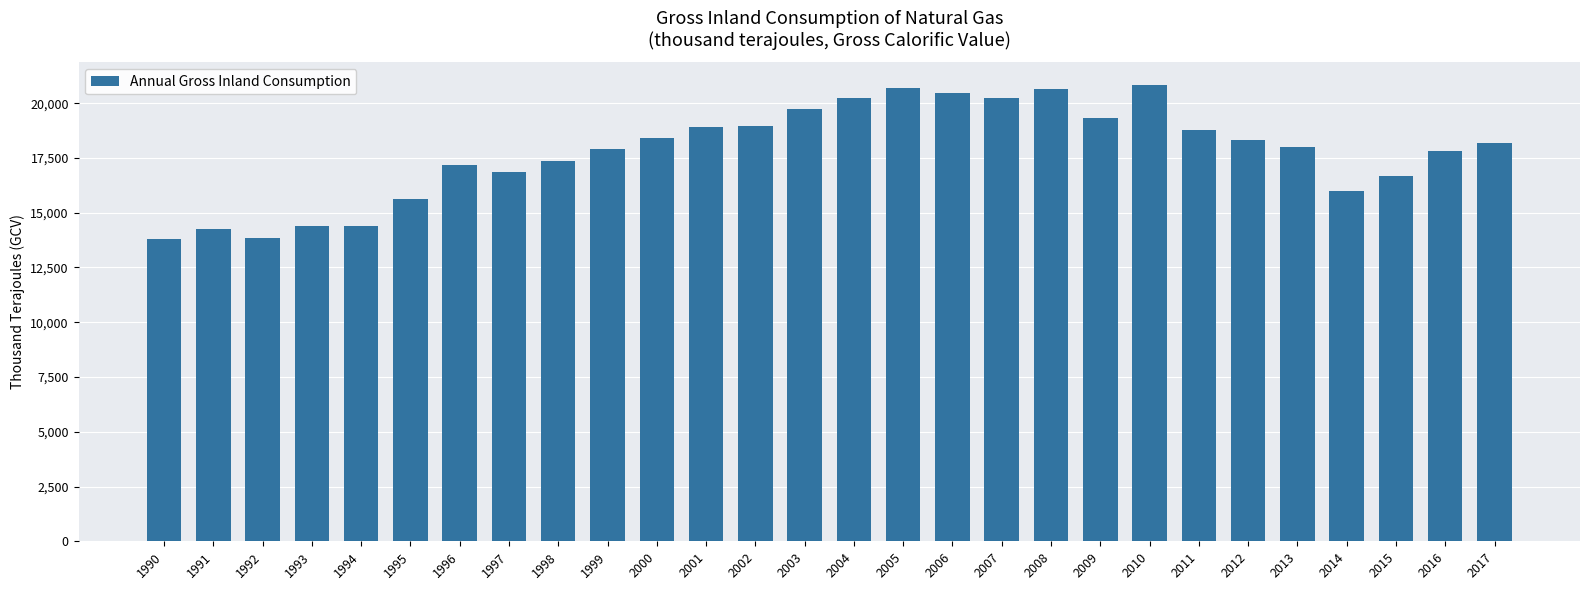

The chart shows a value of 20707.9 at 2005. True or false?

True